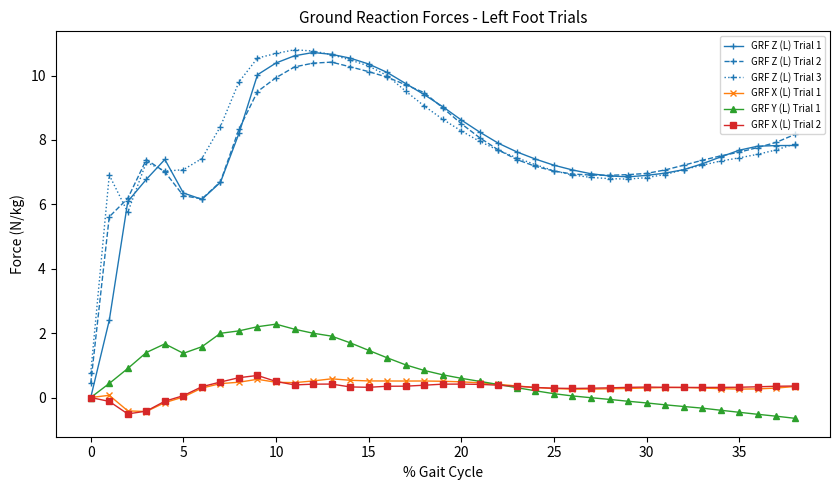

At how many categories does at least one series exceed 3?

38